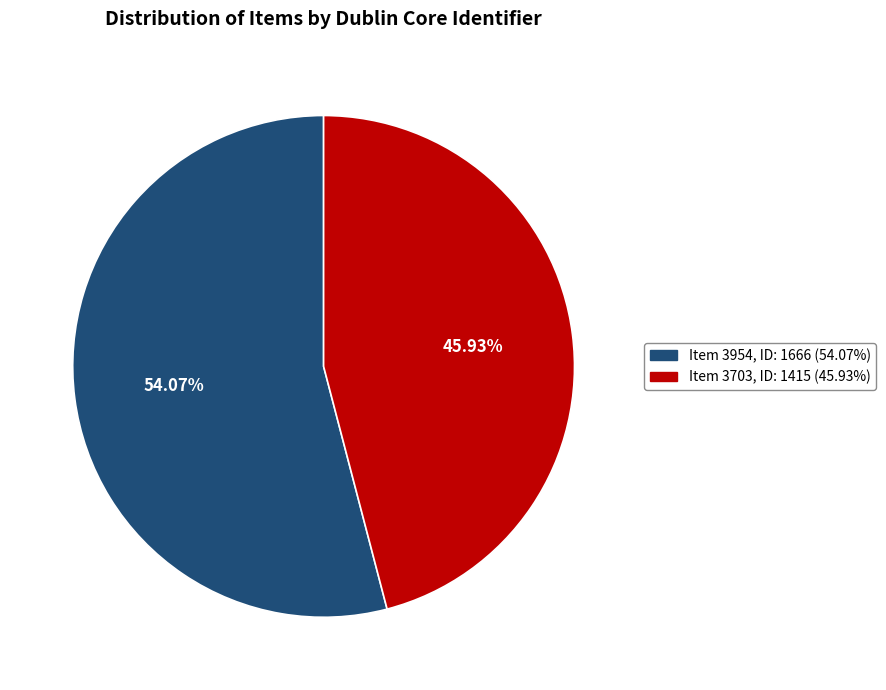

Which category has the biggest portion of the pie?

Item 3954, ID: 1666 (54.07%)